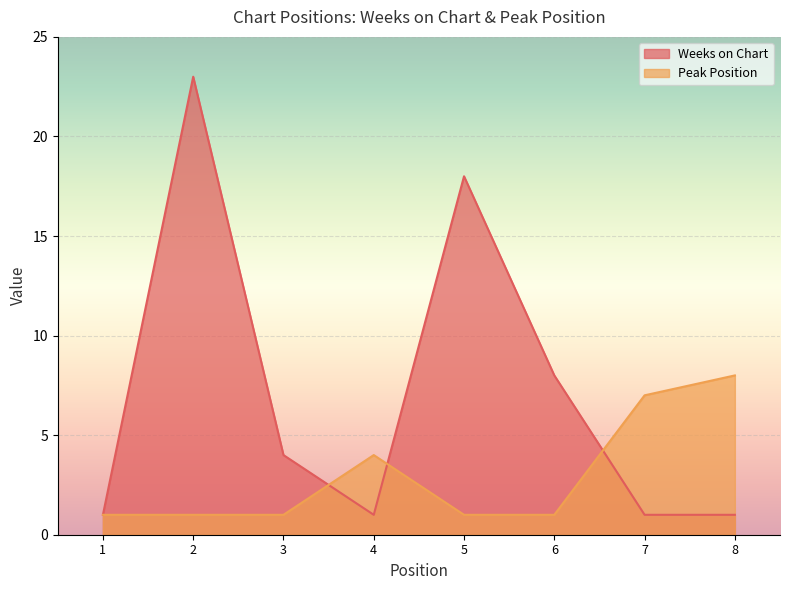

Which series has the largest total across all categories?

Weeks on Chart